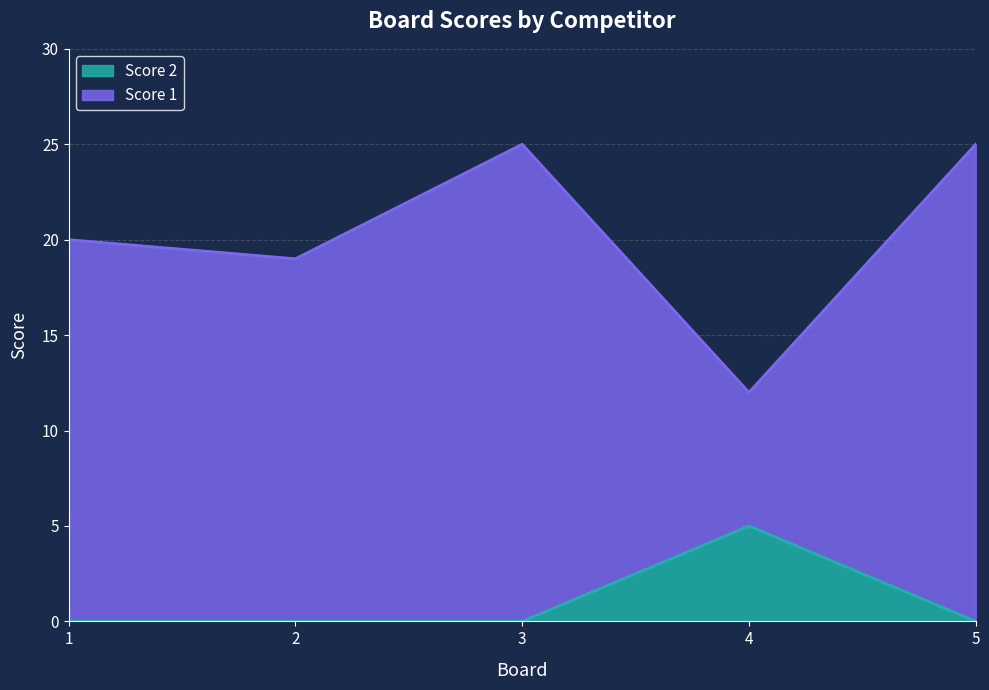

Is the value of Score 1 at 1 greater than the value of Score 2 at 2?

Yes